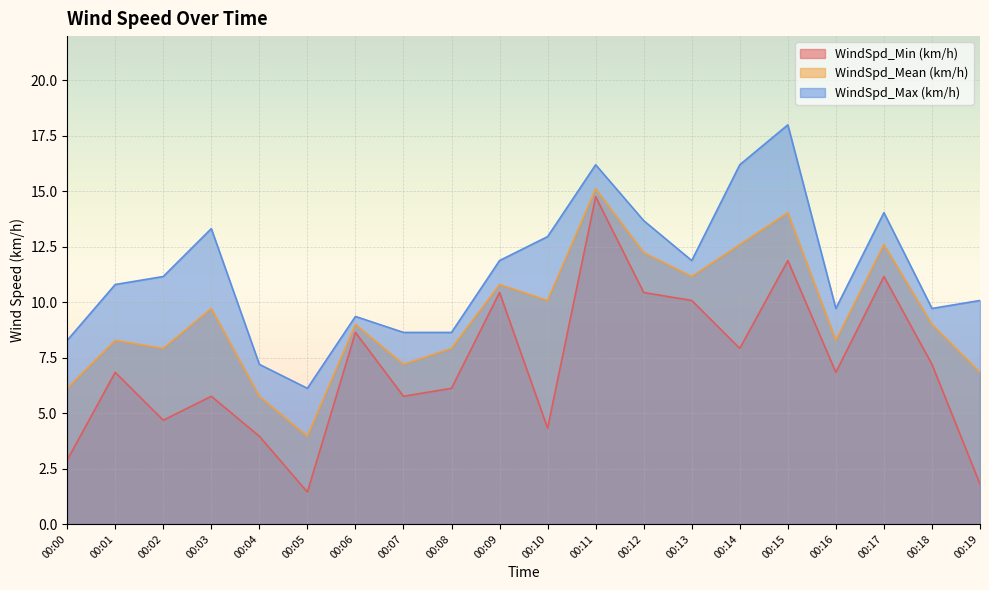

At how many categories does at least one series exceed 14?

4